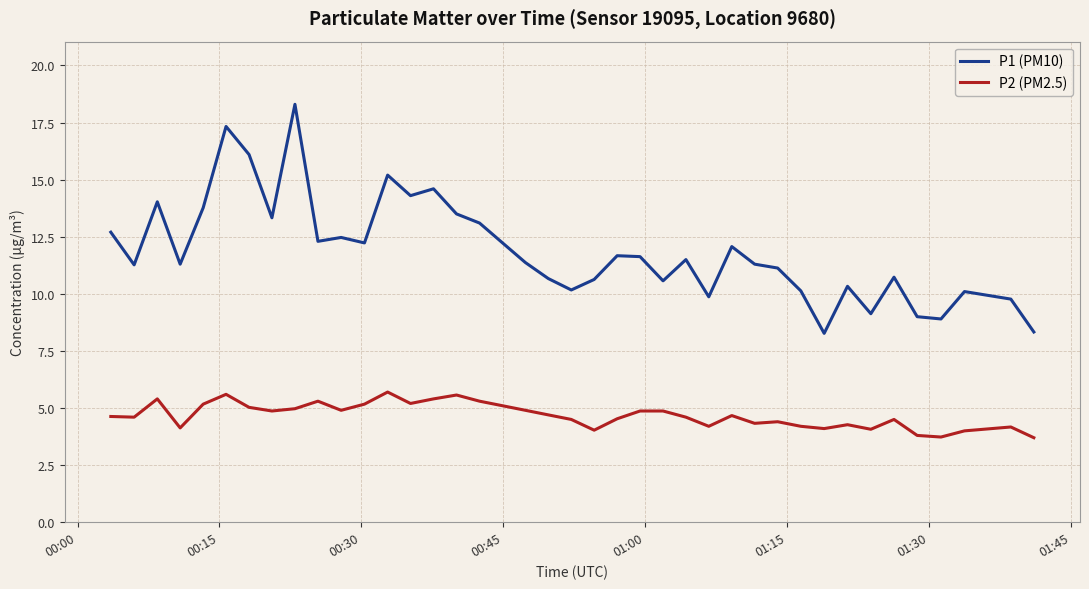

Rank the series by their average value, from lowest to highest.

P2 (PM2.5), P1 (PM10)